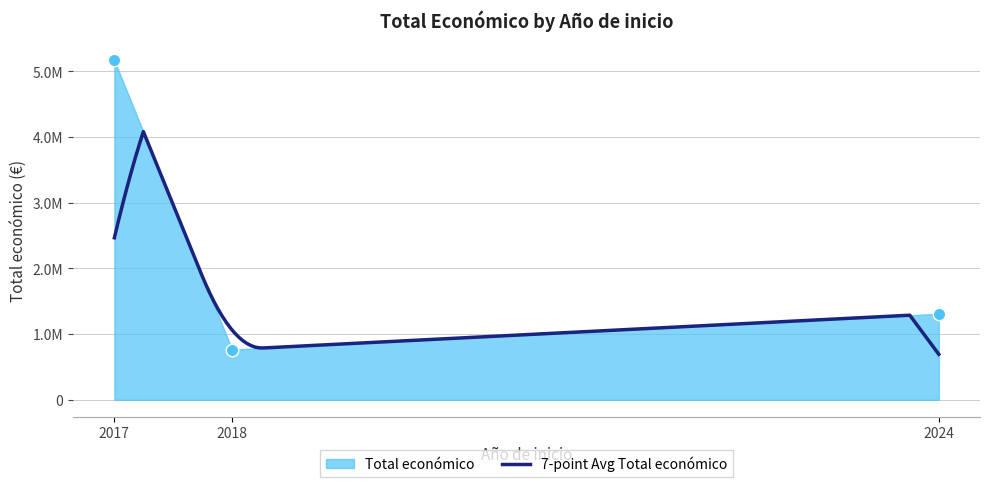

Which has a higher value, 2024 or 2024?

2024